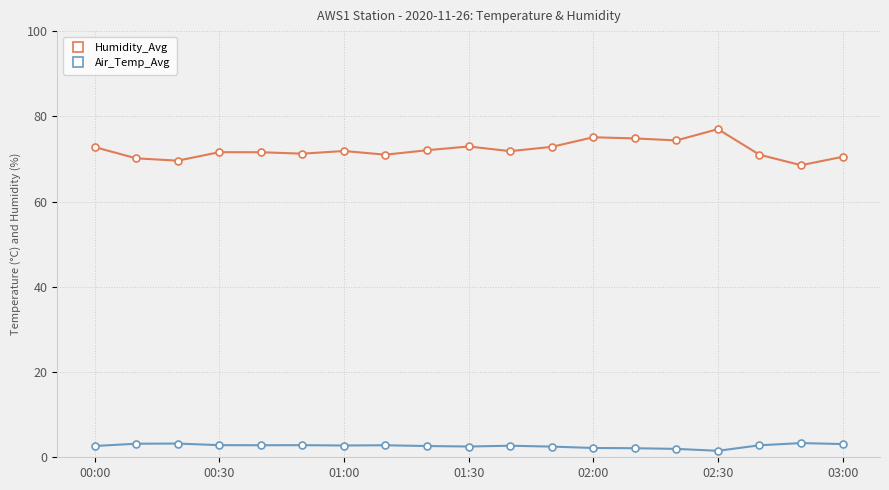

What is the difference between the maximum and minimum values in the Humidity_Avg series?

8.5